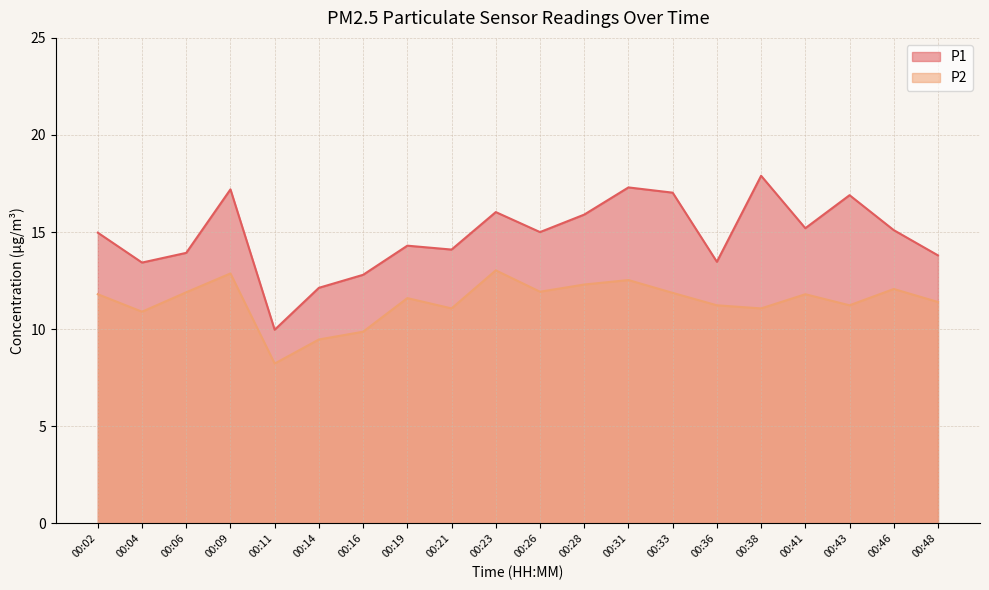

What is the total value across all series at 00:48?

25.2